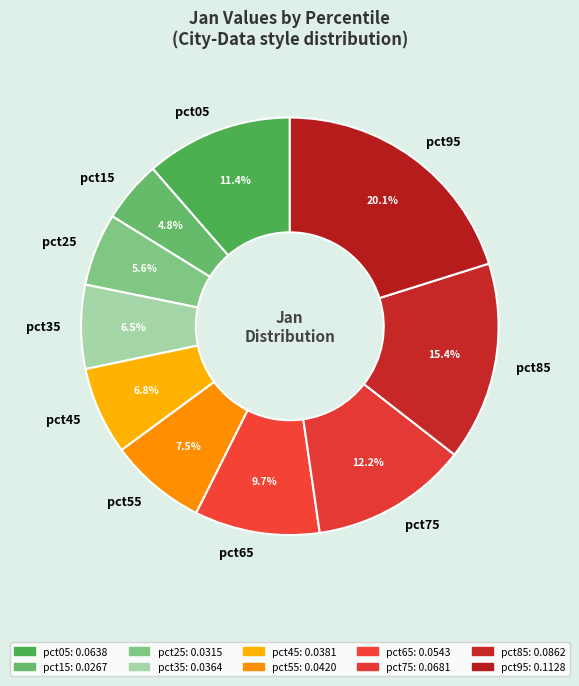

Count the number of slices in the pie.

10